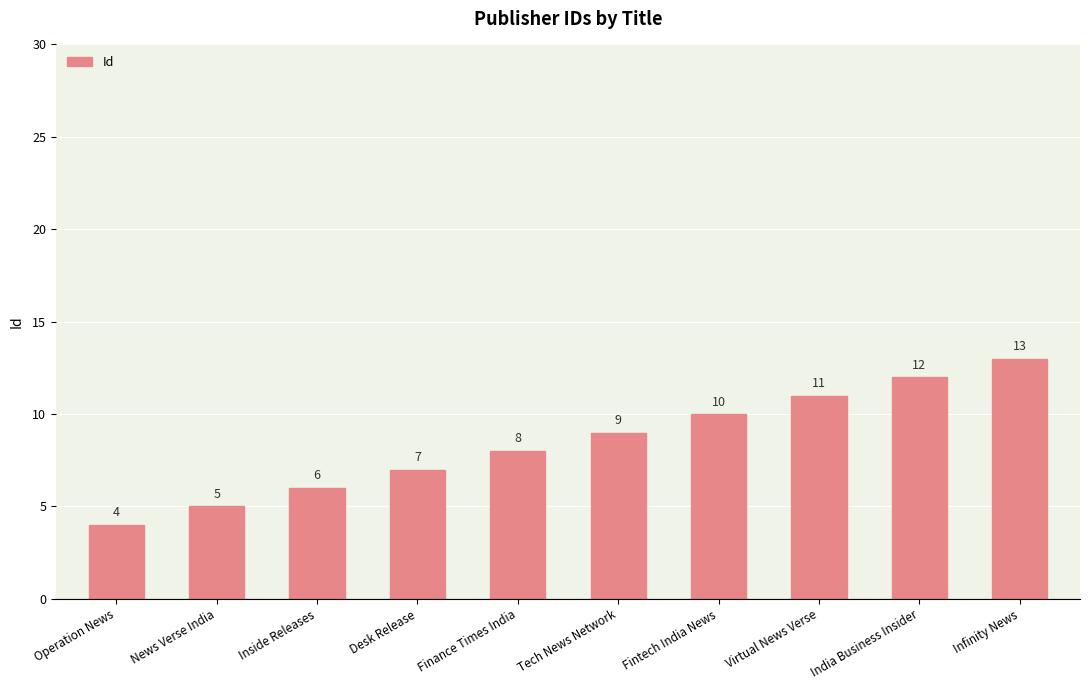

What is the label of the 9th bar from the left?

India Business Insider